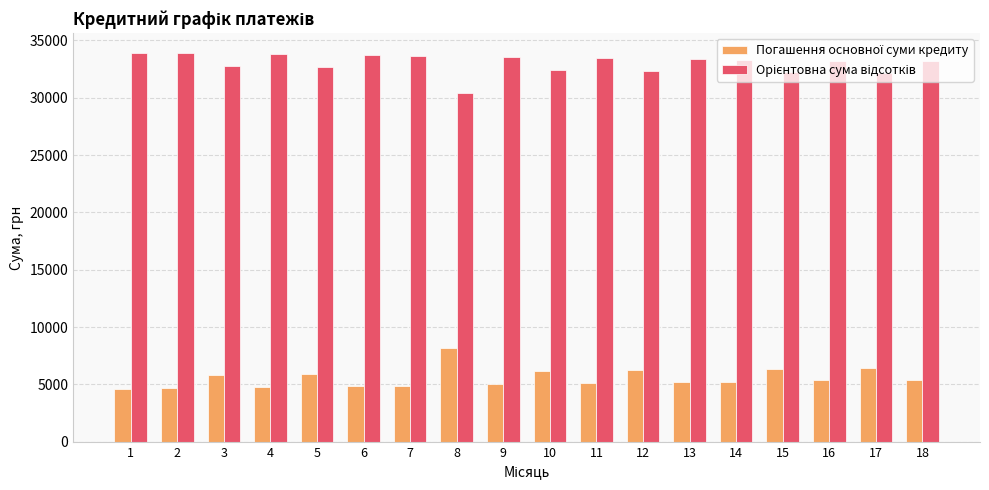

What is the total value across all series at 3?

38574.4